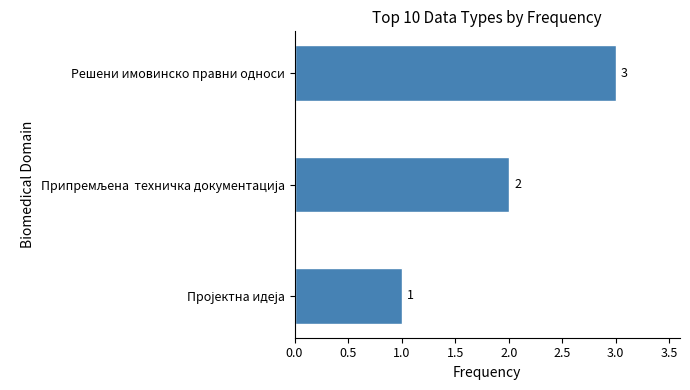

At which category does the chart reach its peak across all series?

Решени имовинско правни односи